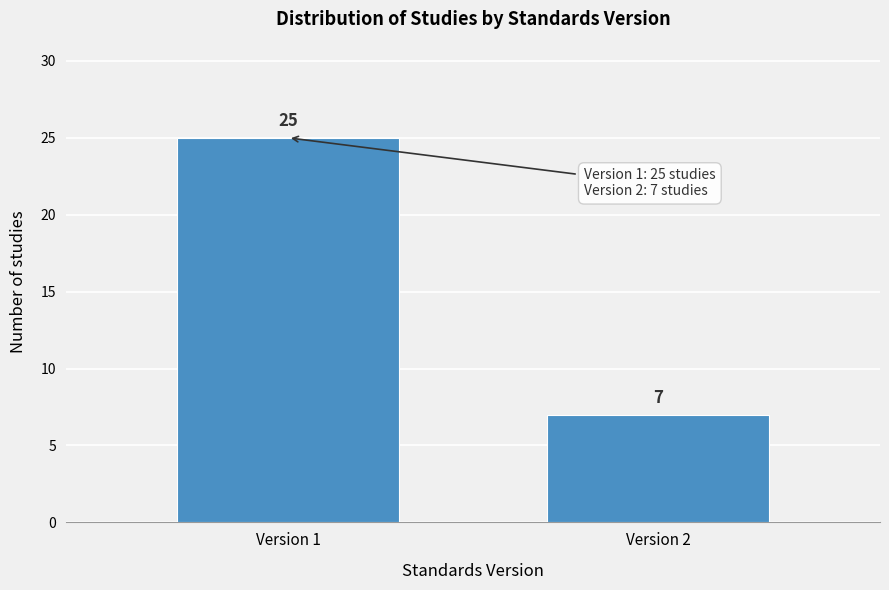

Reading left to right, list all the values displayed in this chart.

25	7